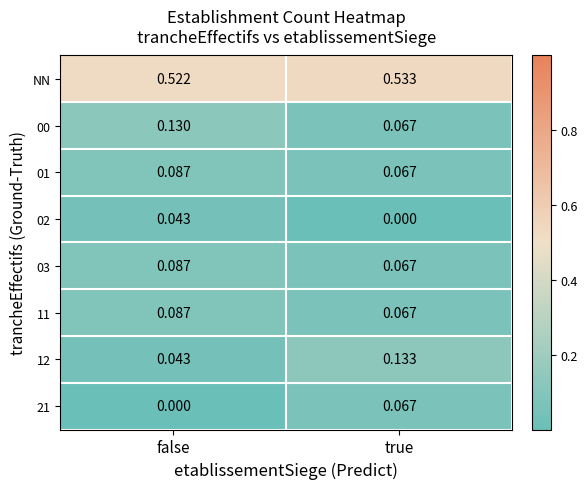

Where is 02 nearest to the value 0?

true